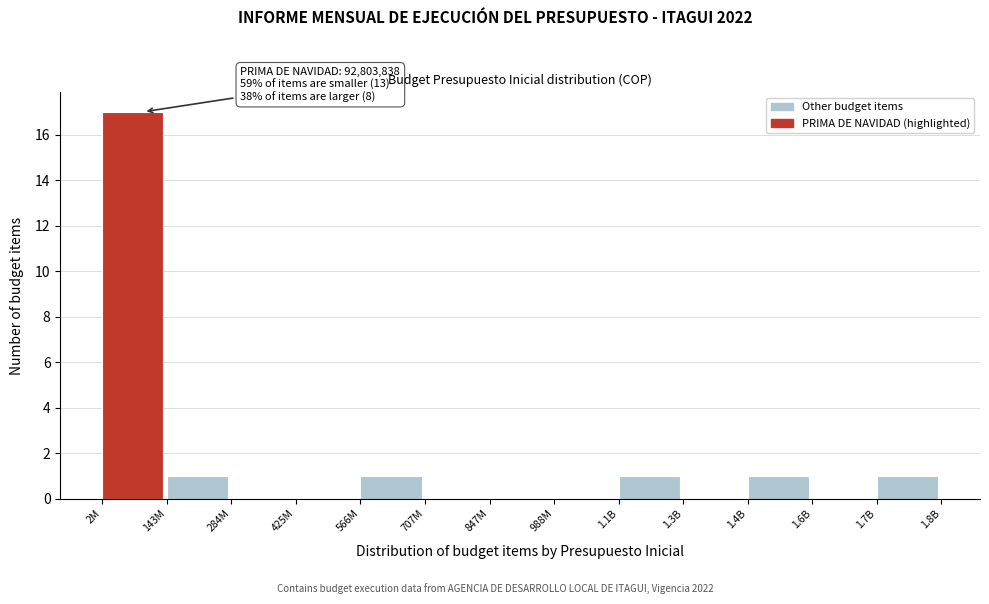

Reading left to right, extract all data points from this chart.

2M=17	143M=1	284M=0	425M=0	566M=1	707M=0	847M=0	988M=0	1.1B=1	1.3B=0	1.4B=1	1.6B=0	1.7B=1